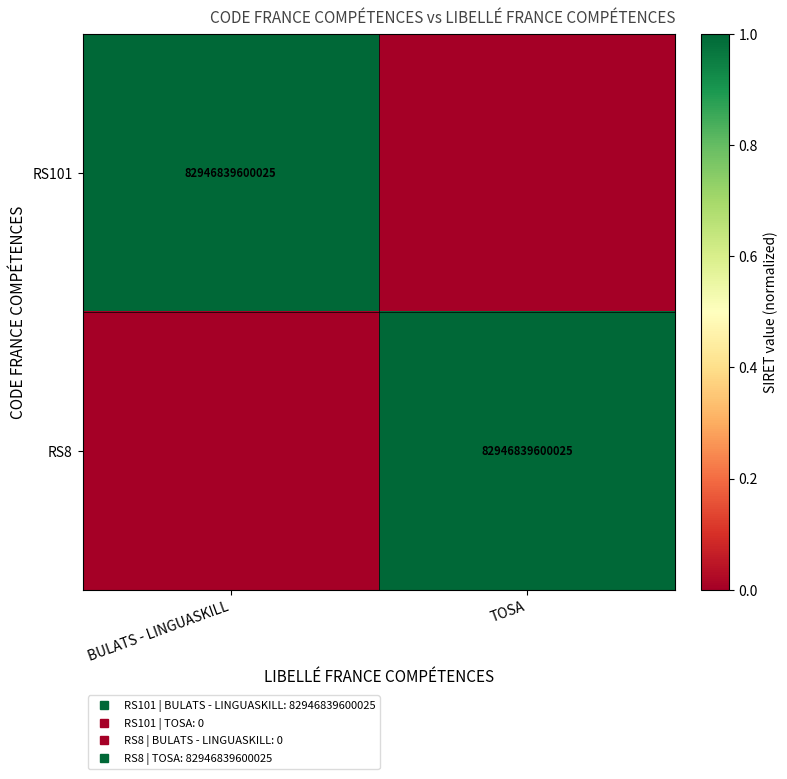

Rank the series at TOSA from lowest to highest value.

RS101, RS8